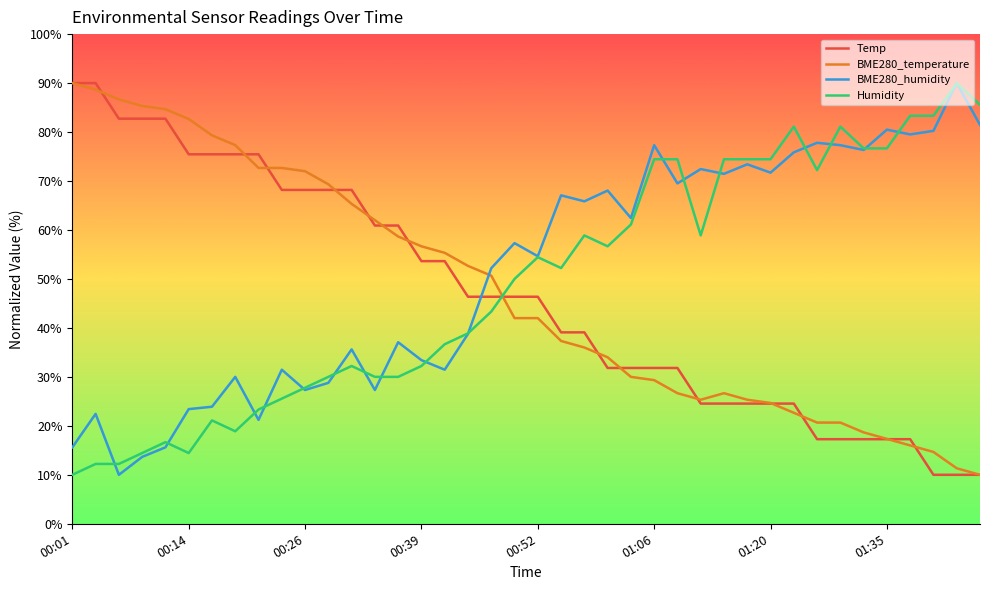

How many times do Humidity and BME280_temperature cross each other?

1